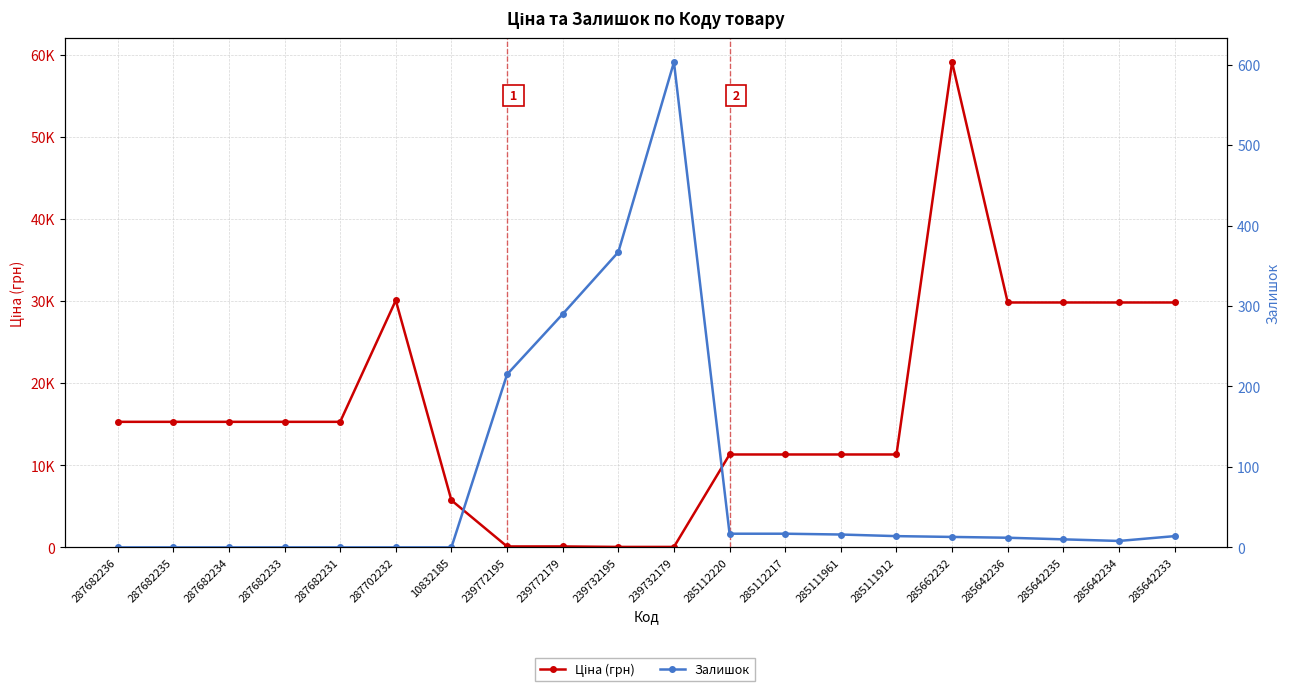

The Залишок series shows 367.0 at 239732195. True or false?

True